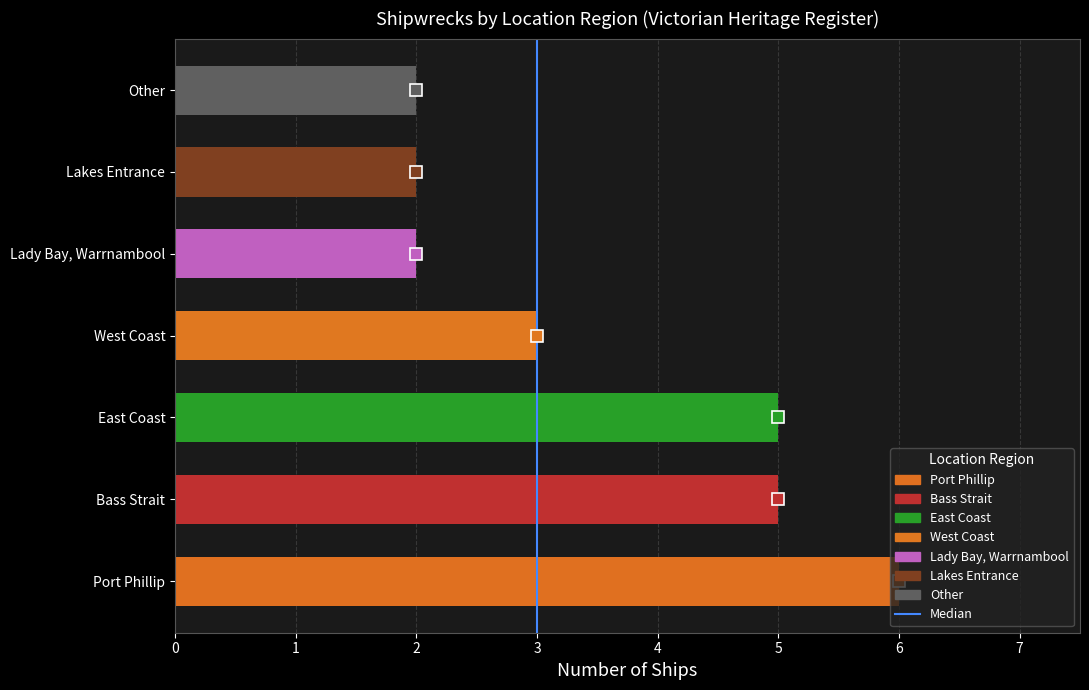

What is the change in value from Bass Strait to Lakes Entrance?

-3